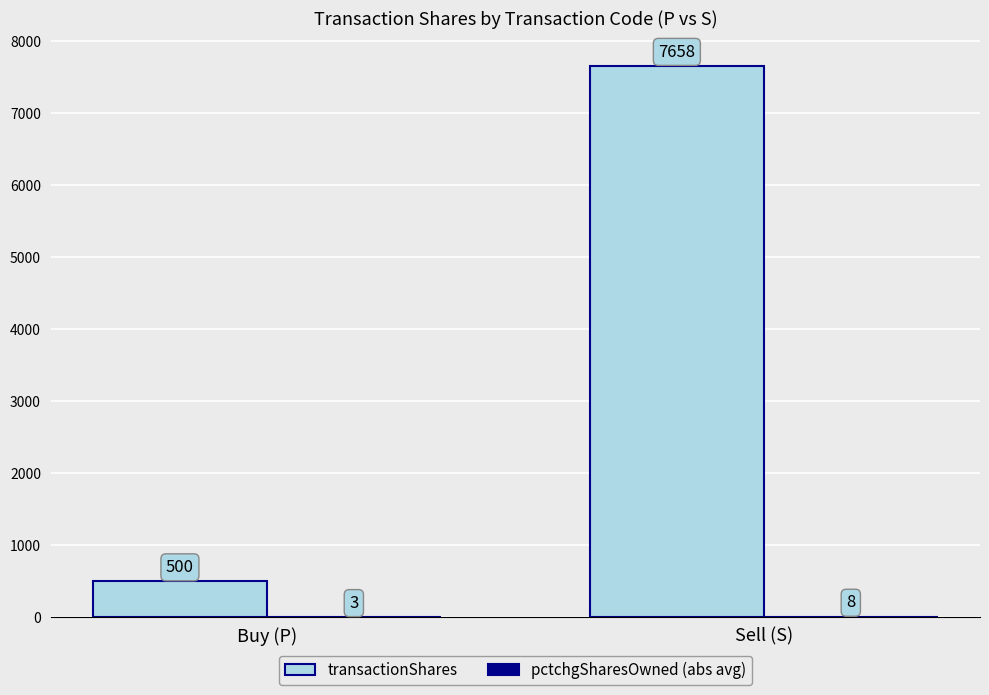

Between Buy (P) and Sell (S), which series saw the biggest shift?

transactionShares